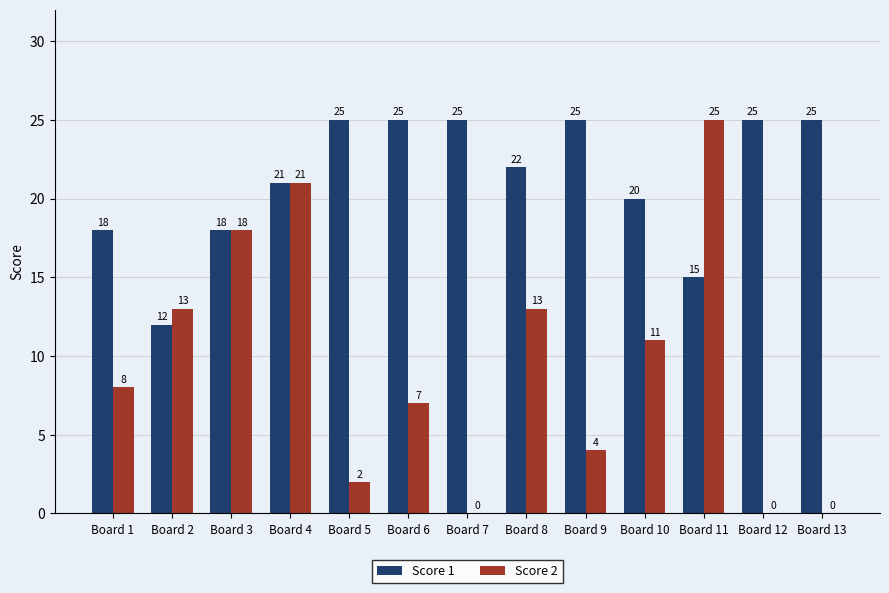

At which category is the sum across all series the highest?

Board 4